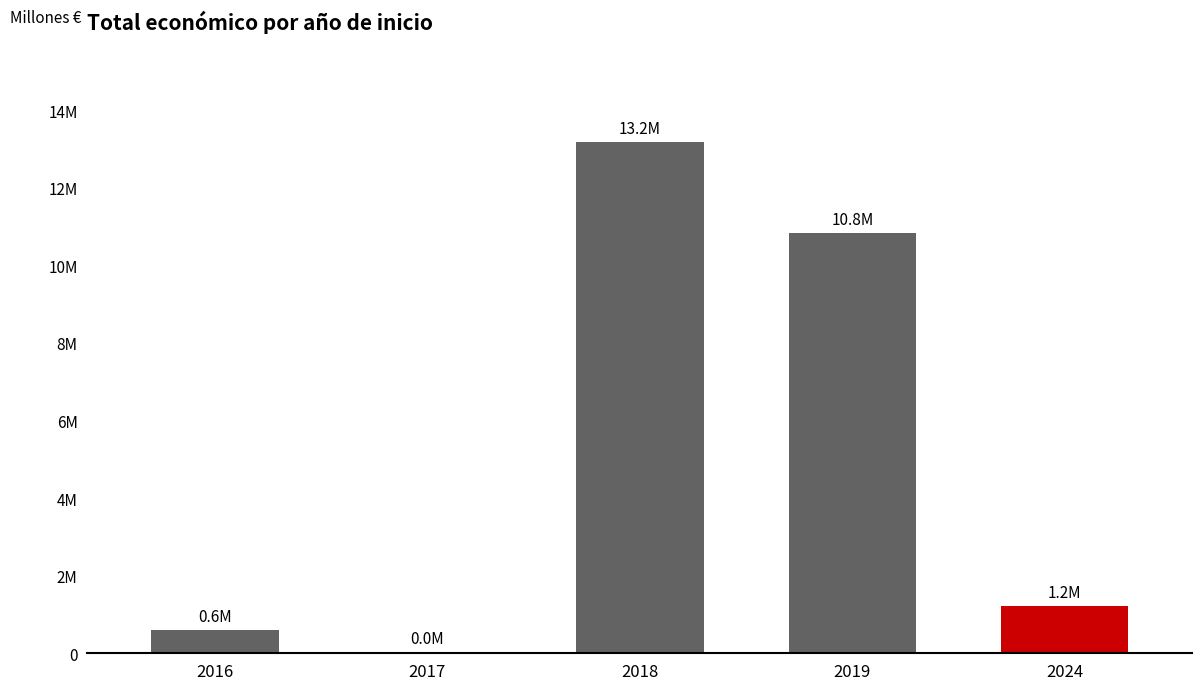

What is the maximum value shown in the chart?

13174034